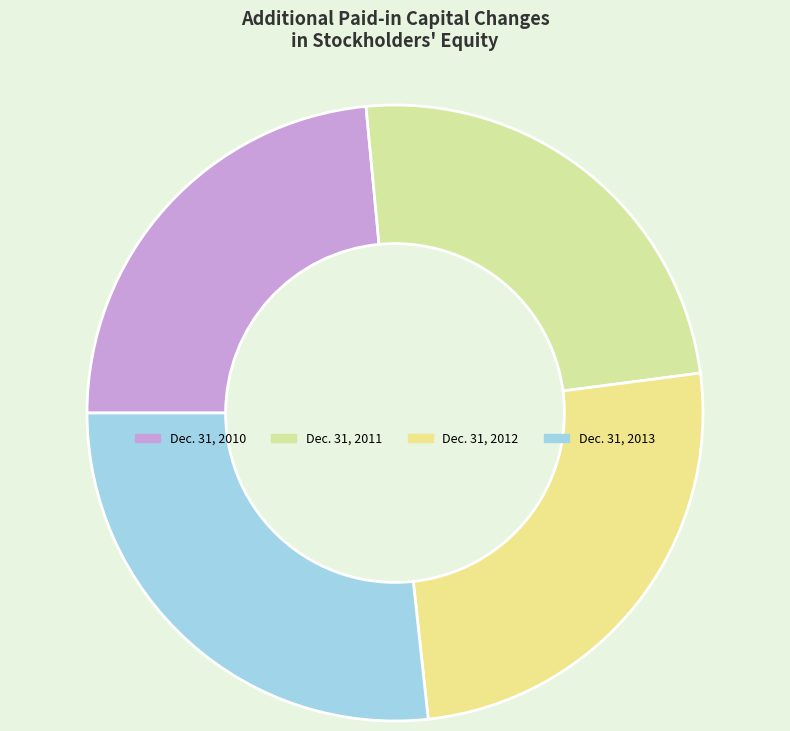

Is Dec. 31, 2010 the majority of the pie?

No